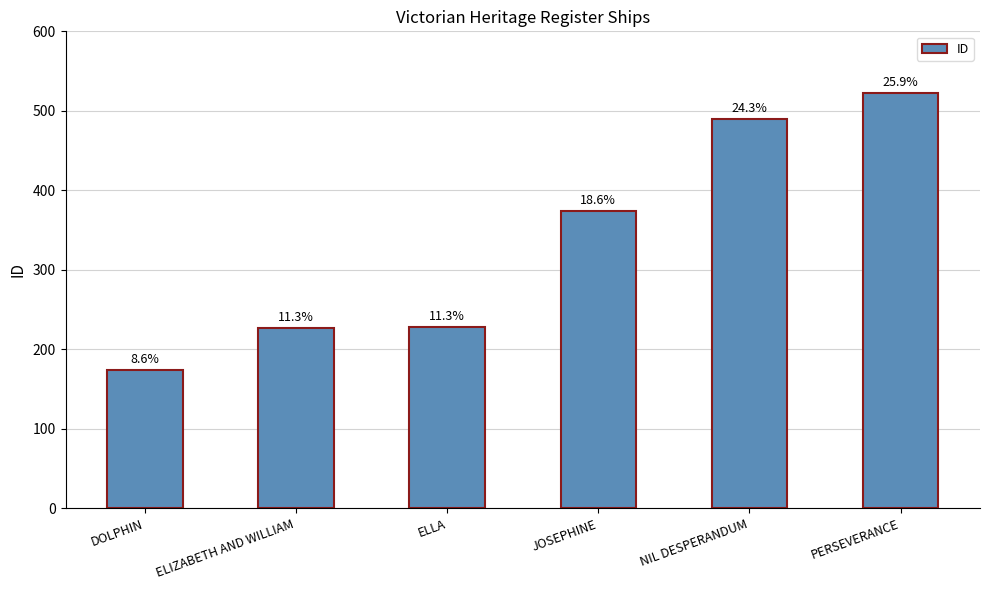

The chart shows a value of 405 at ELLA. True or false?

False